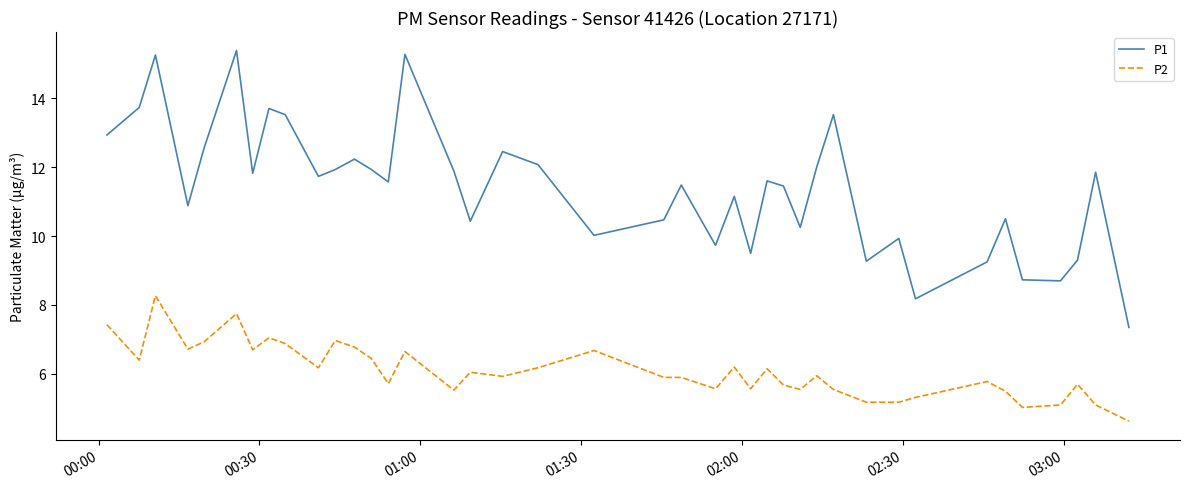

Rank the series by their average value, from highest to lowest.

P1, P2